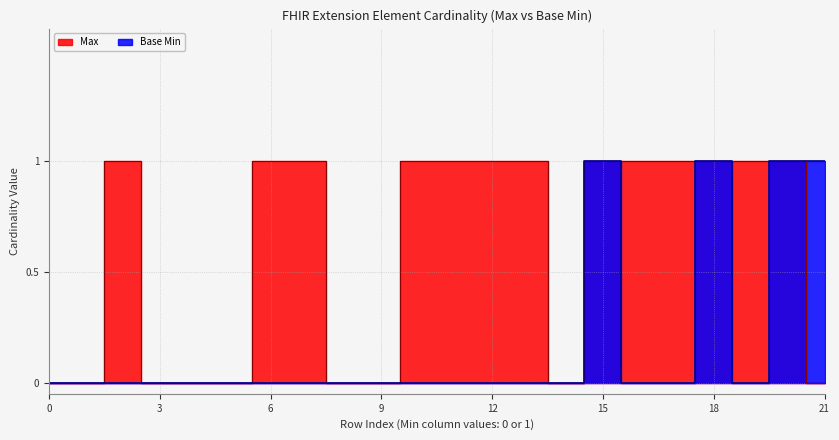

How many interior local peaks does the Max series have?

6